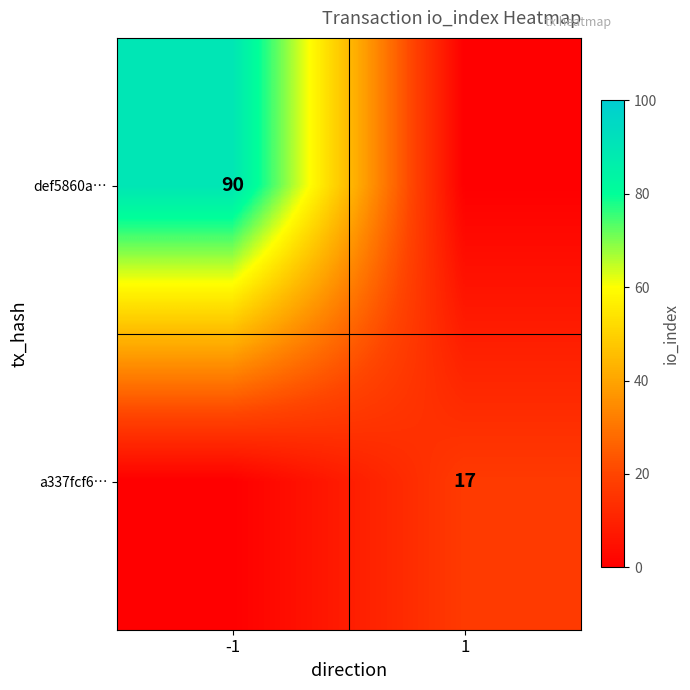

True or false: def5860a… has a value of 47 at -1.

False